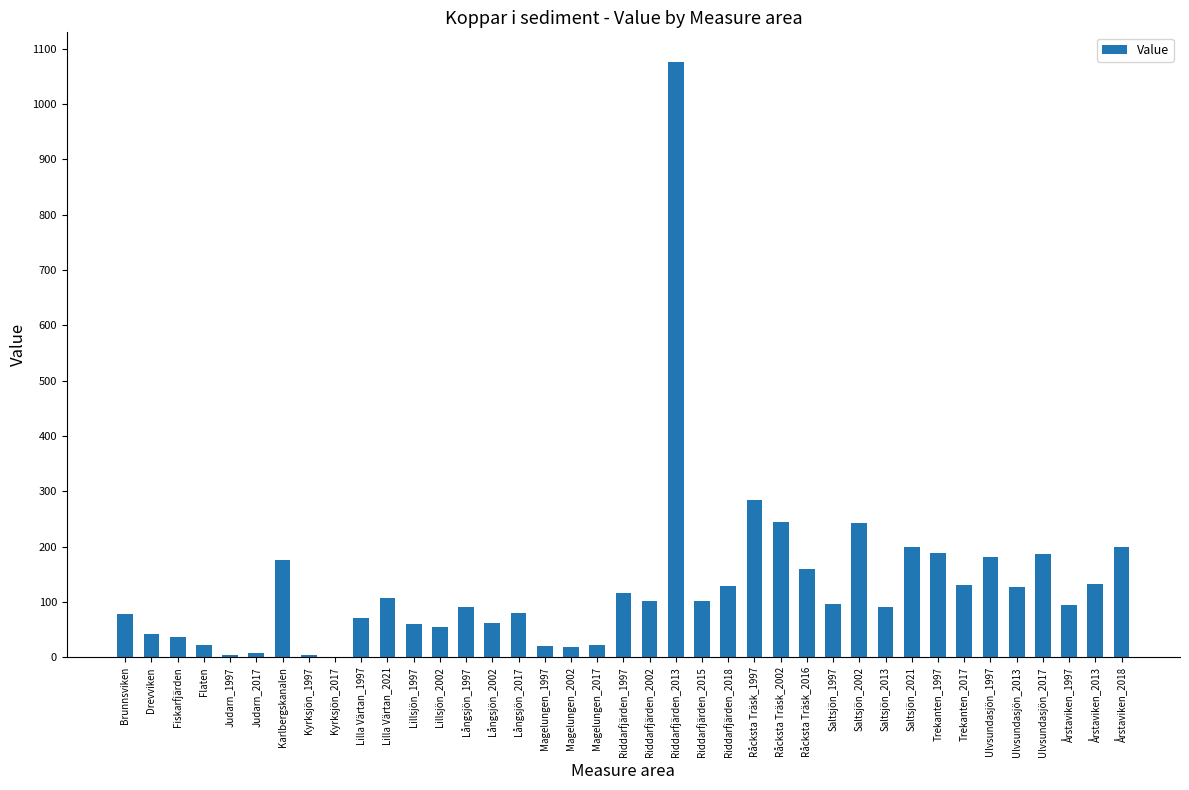

Is it true that the value at Ulvsundasjön_2013 is 173.0?

False